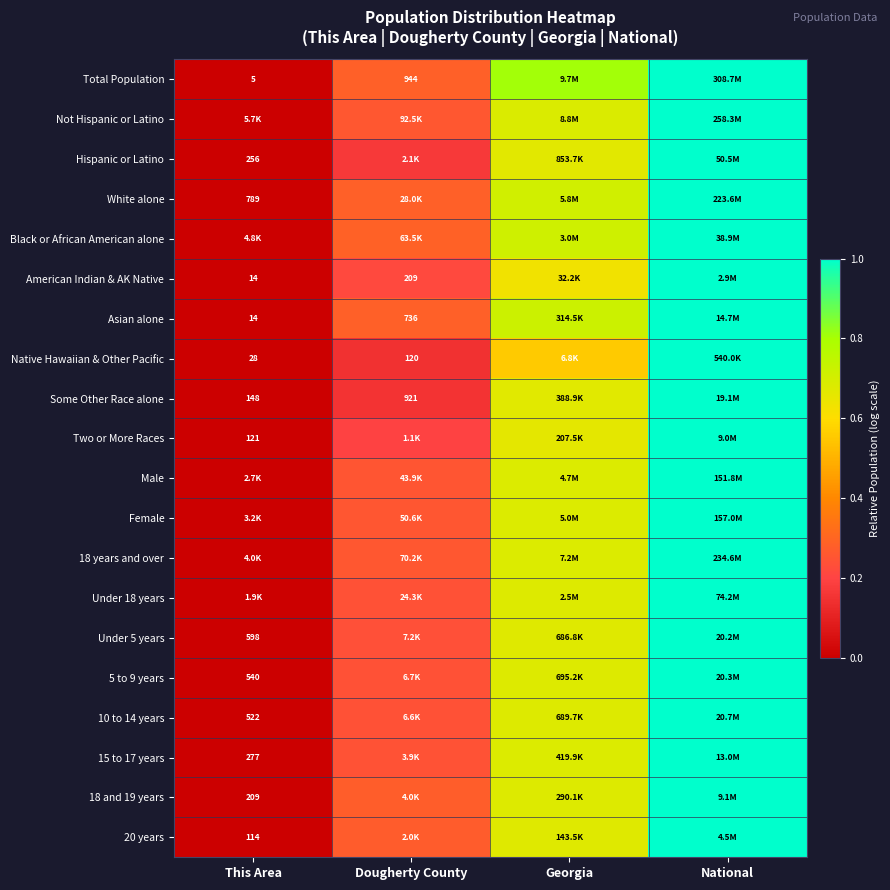

The value of Two or More Races at National is 1.0. True or false?

True